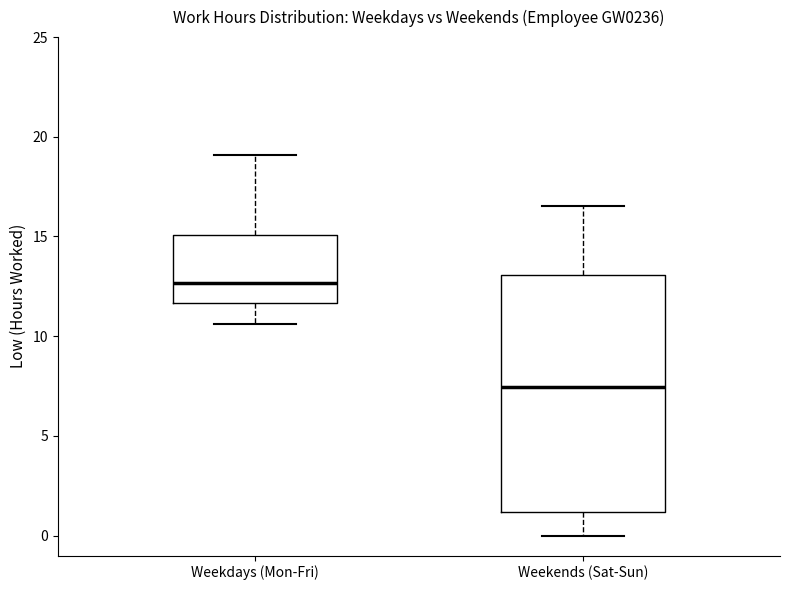

Where is the upper edge of the box for Weekends (Sat-Sun) on the y-axis? The values are not printed on the chart, so give them approximately, as read against the axis.

13.0